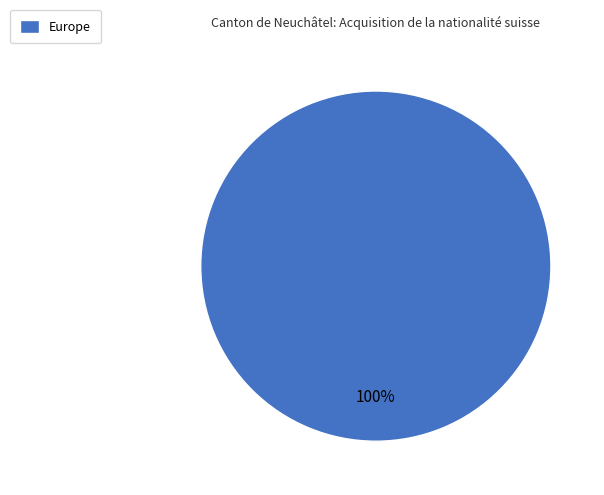

To the nearest percent, what portion does Europe represent?

100%